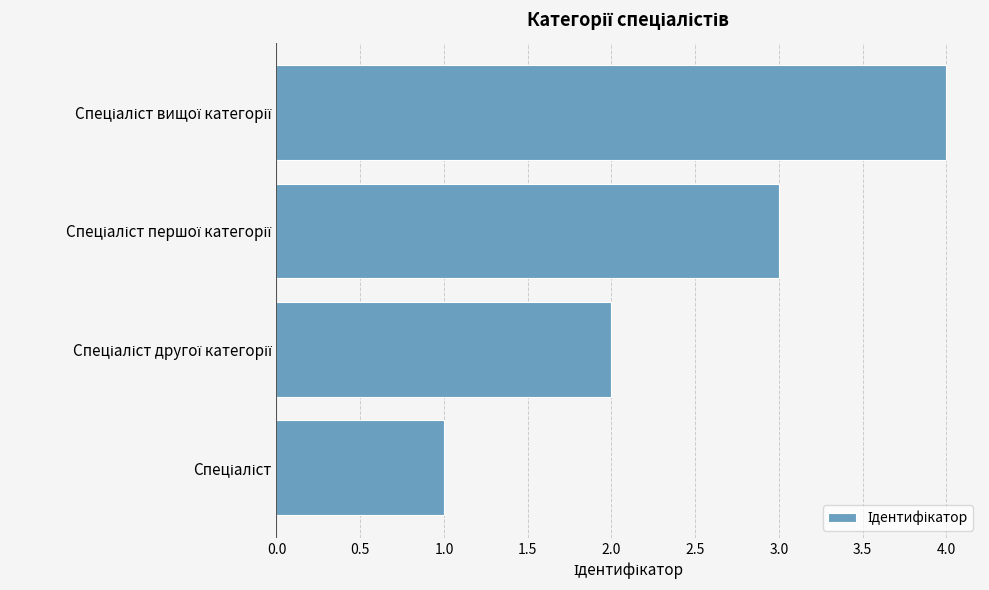

What is the sum of all values?

10